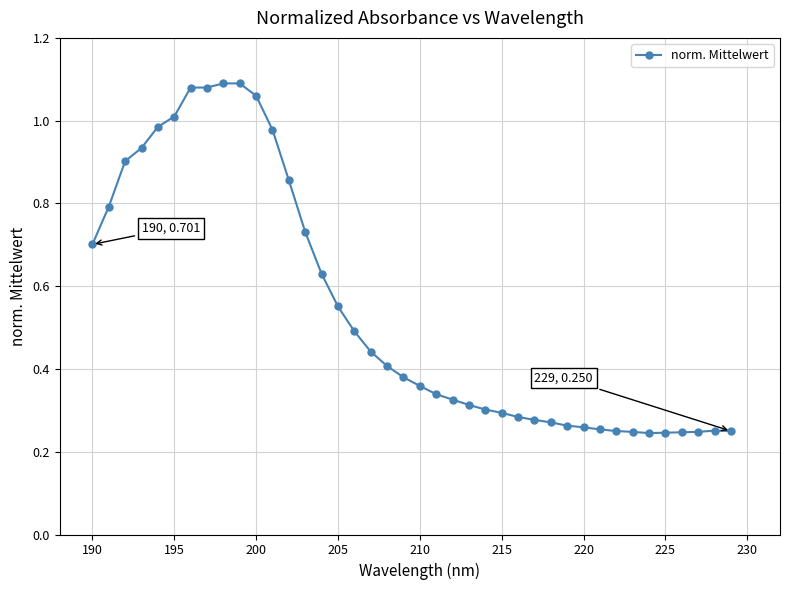

What is the difference between the second highest and minimum values?

0.8